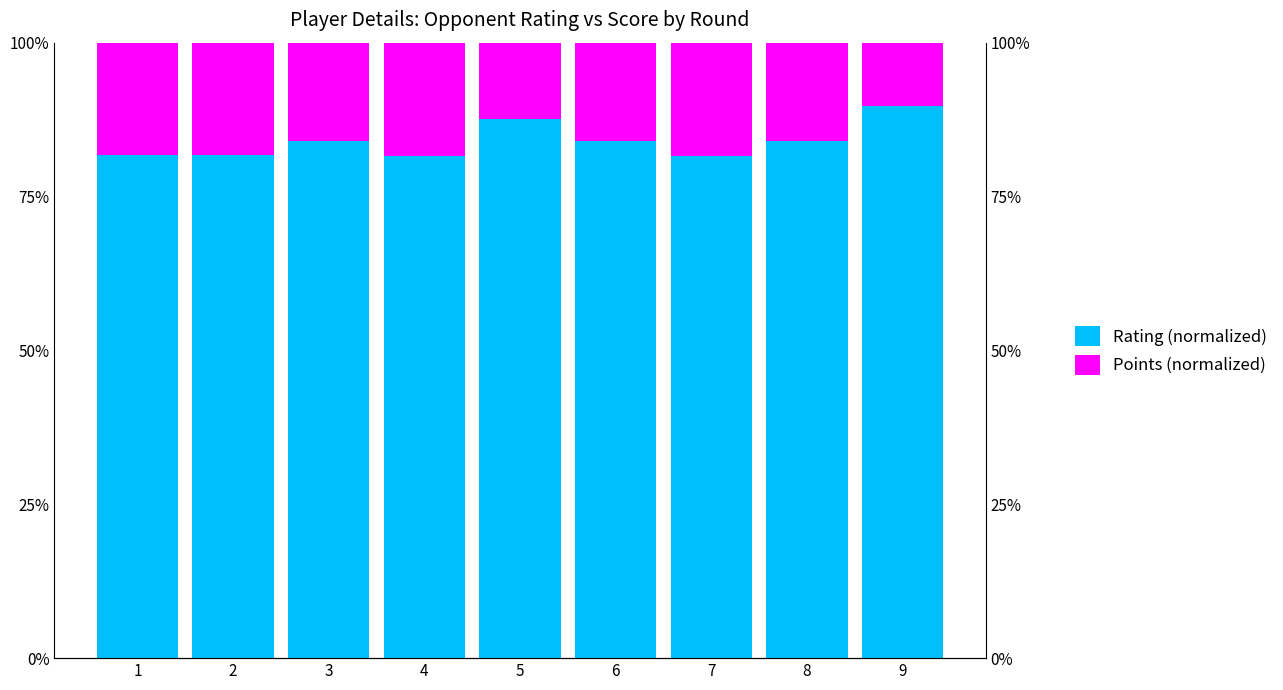

Which series changed the most between 5 and 6?

Rating (normalized)